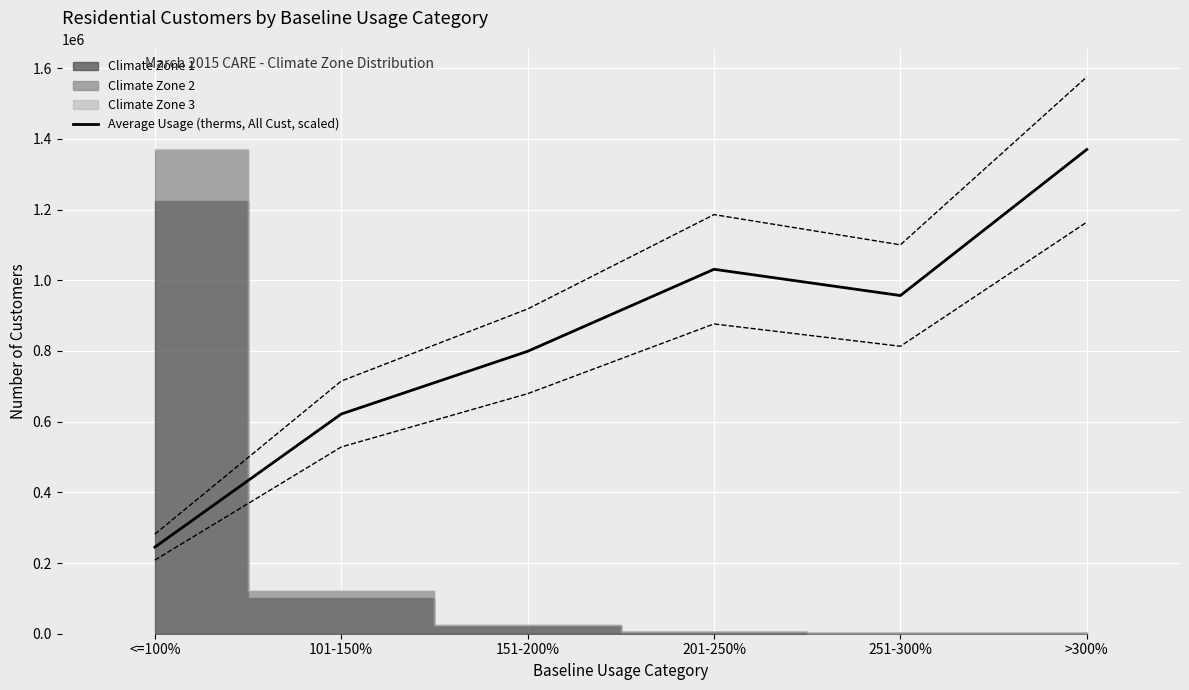

Between >300% and 201-250%, which is larger?

>300%